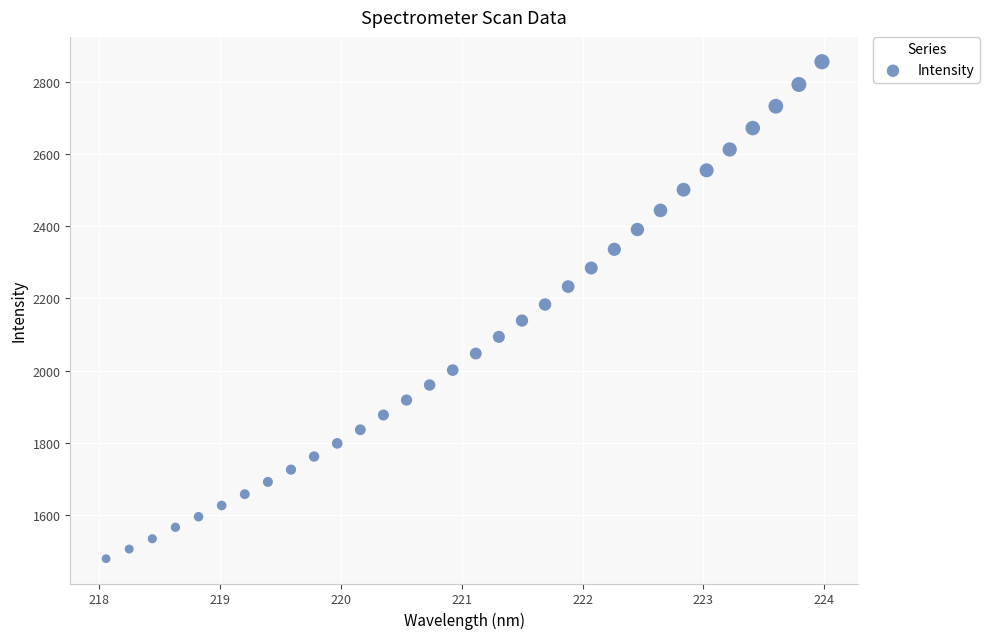

What is the range of Y values (max minus min)?

1378.0